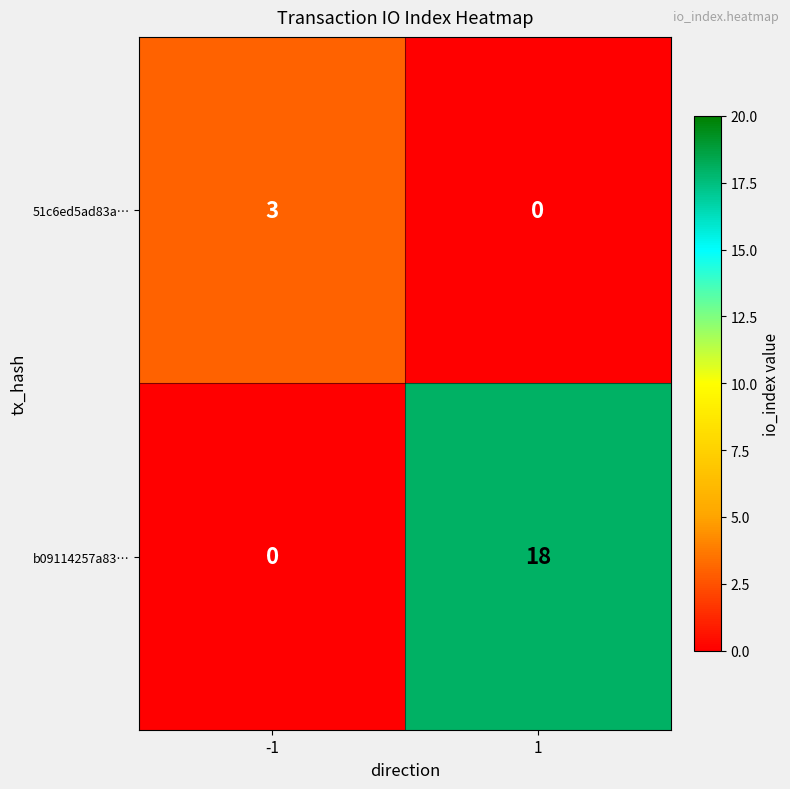

Count the number of data series in this chart.

2